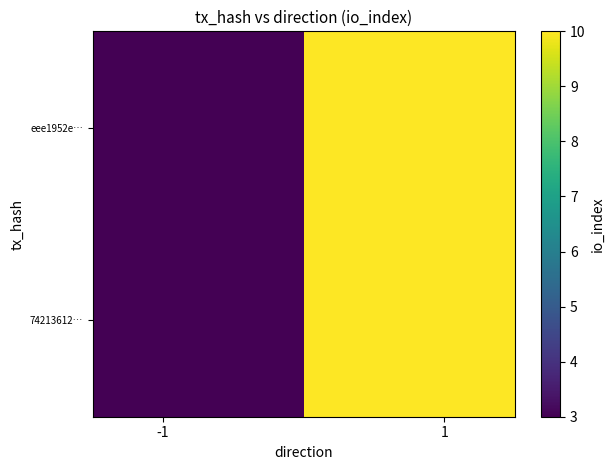

How many data points does each series have?

2